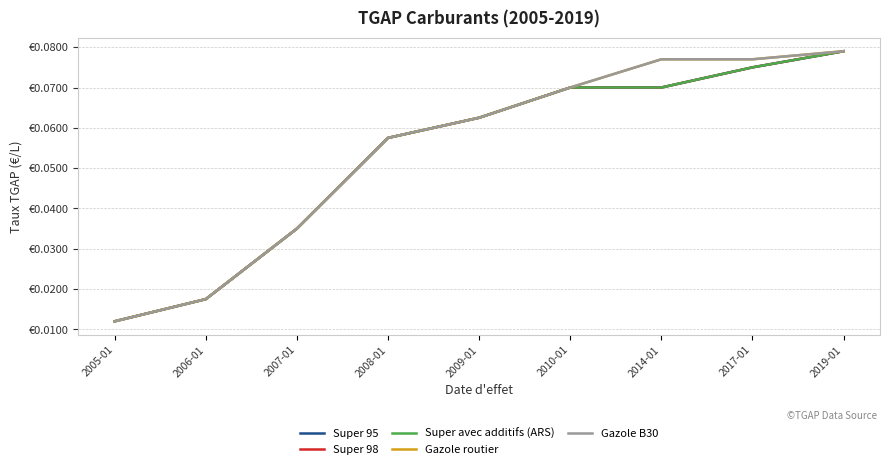

Between 2006-01 and 2008-01, which is larger?

2008-01